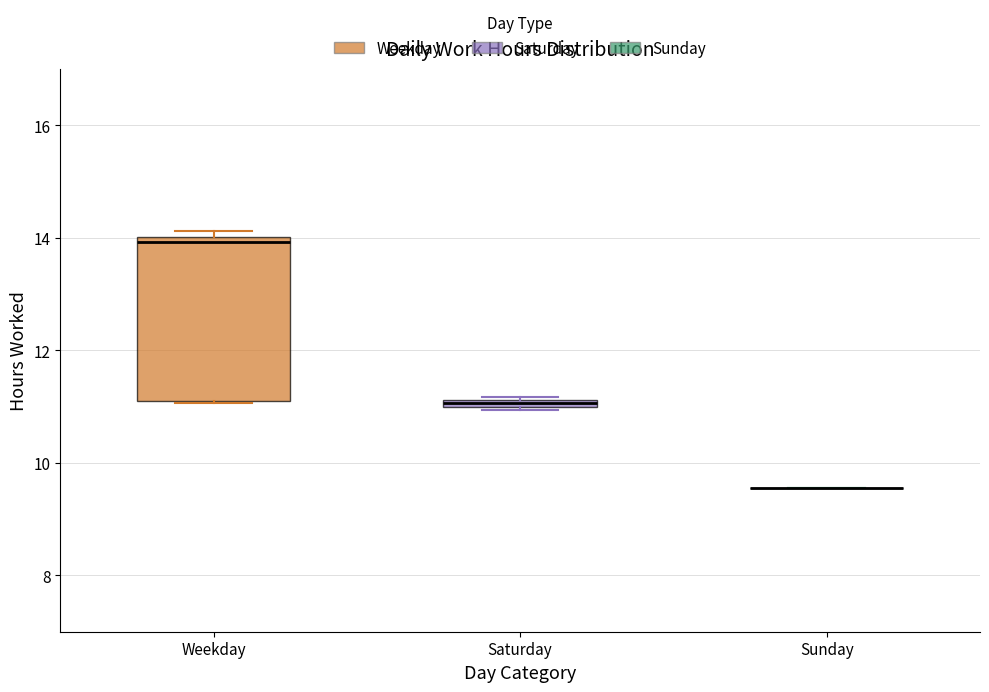

Comparing the boxes themselves (not the whiskers), which one is the tallest?

Weekday